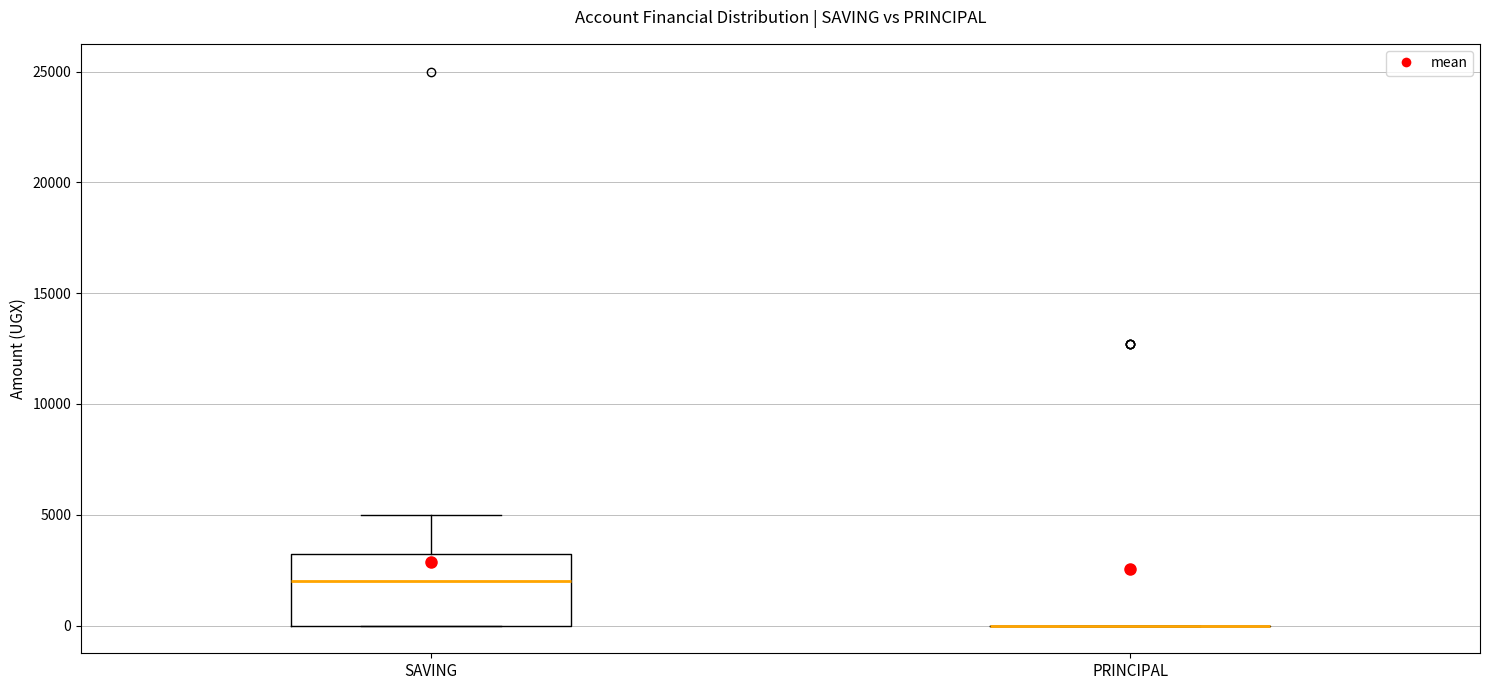

Which box is the tallest, from its lower edge to its upper edge?

SAVING